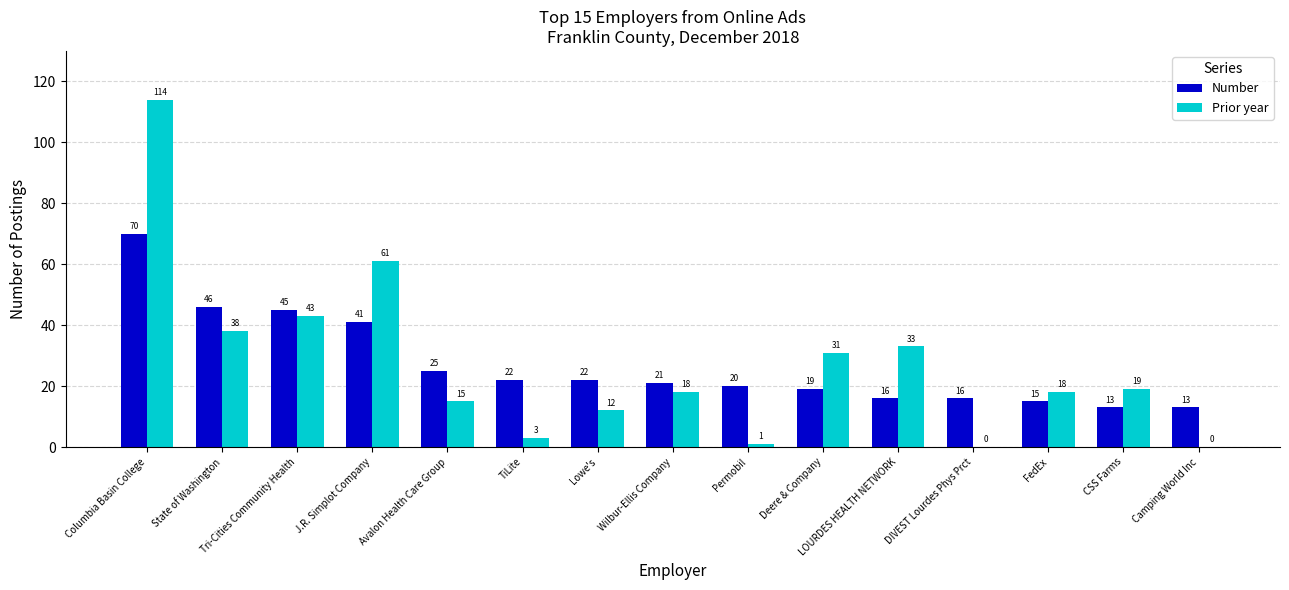

Does the chart contain stacked bars?

No